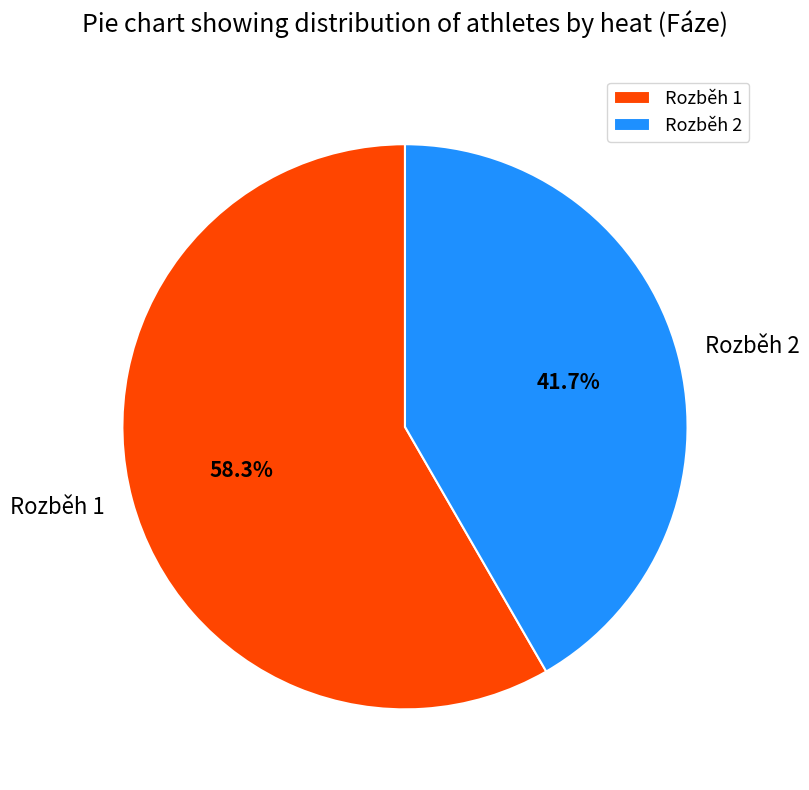

What percentage is the Rozběh 1 slice, to the nearest percent?

58%